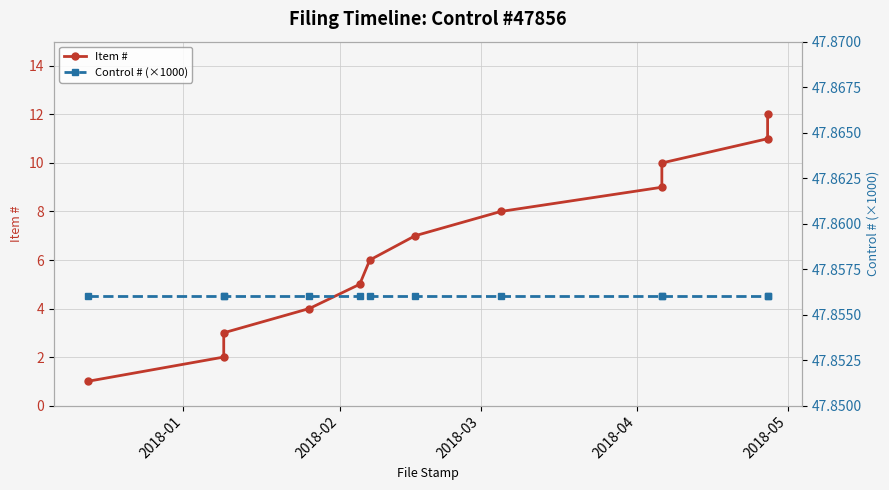

How many lines are shown in the chart?

2